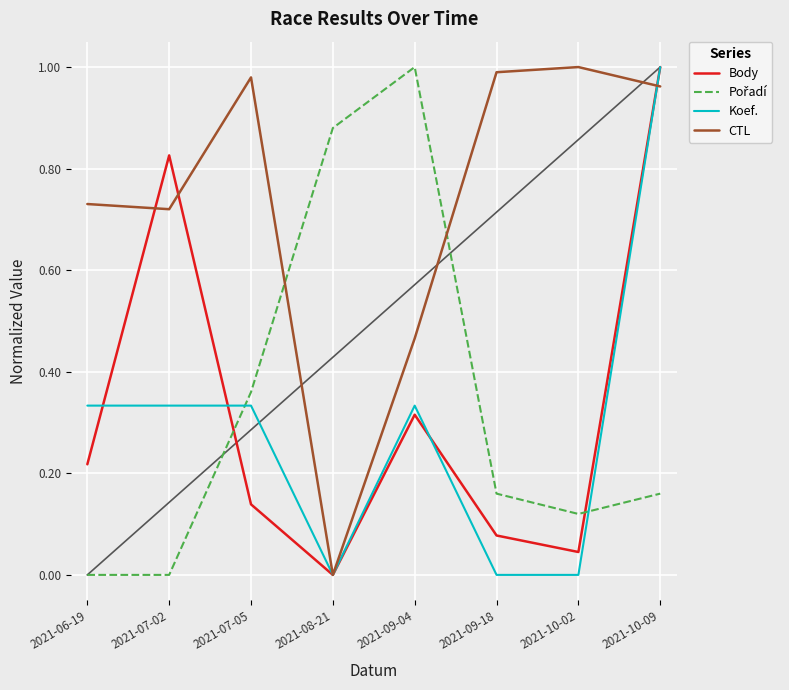

Which series changed the most between 2021-08-21 and 2021-10-02?

CTL